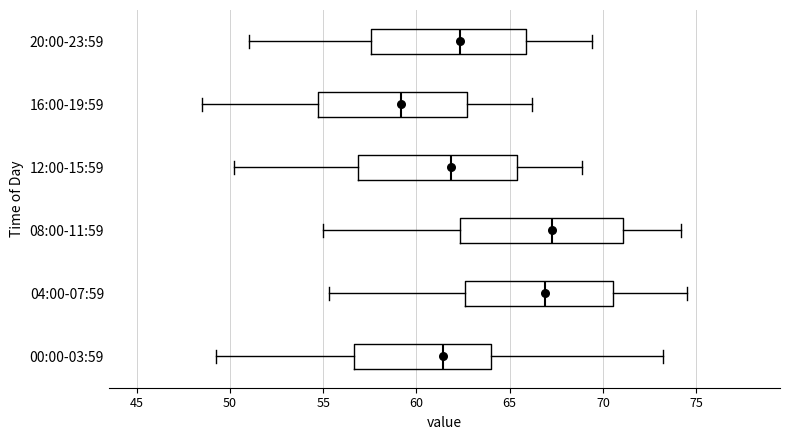

Where is the left edge of the box for 20:00-23:59 on the x-axis? The values are not printed on the chart, so give them approximately, as read against the axis.

57.5